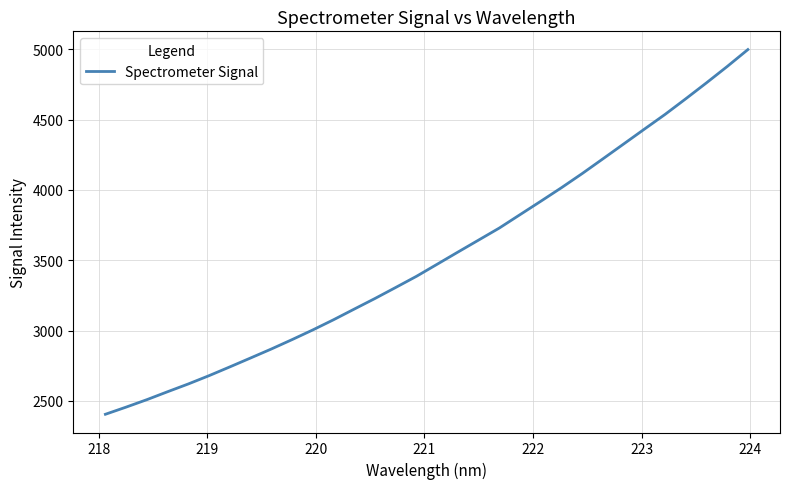

What is the greatest value displayed?

4998.5